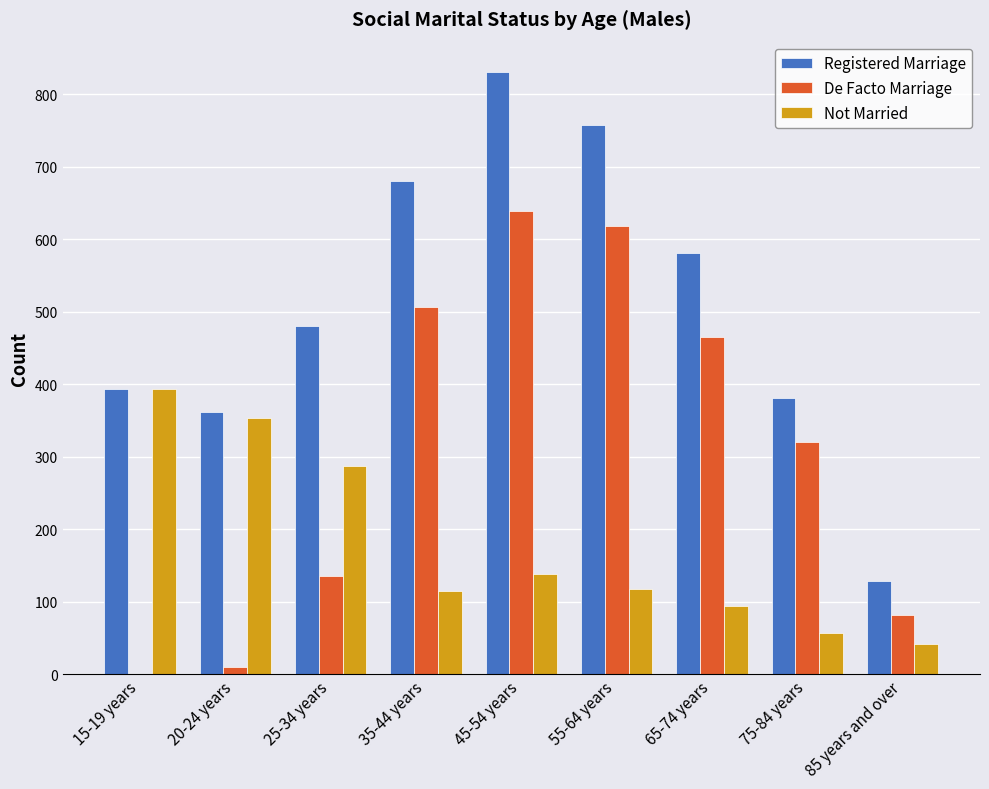

At which label does Registered Marriage reach its peak?

45-54 years